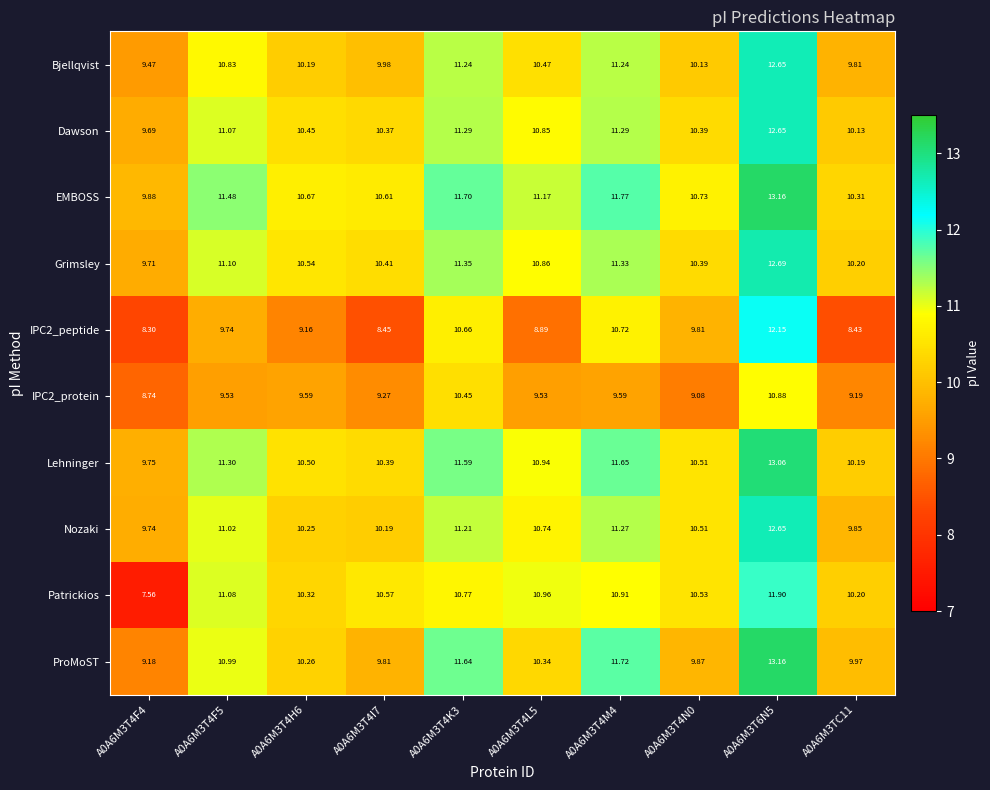

At how many categories does at least one series exceed 8?

10